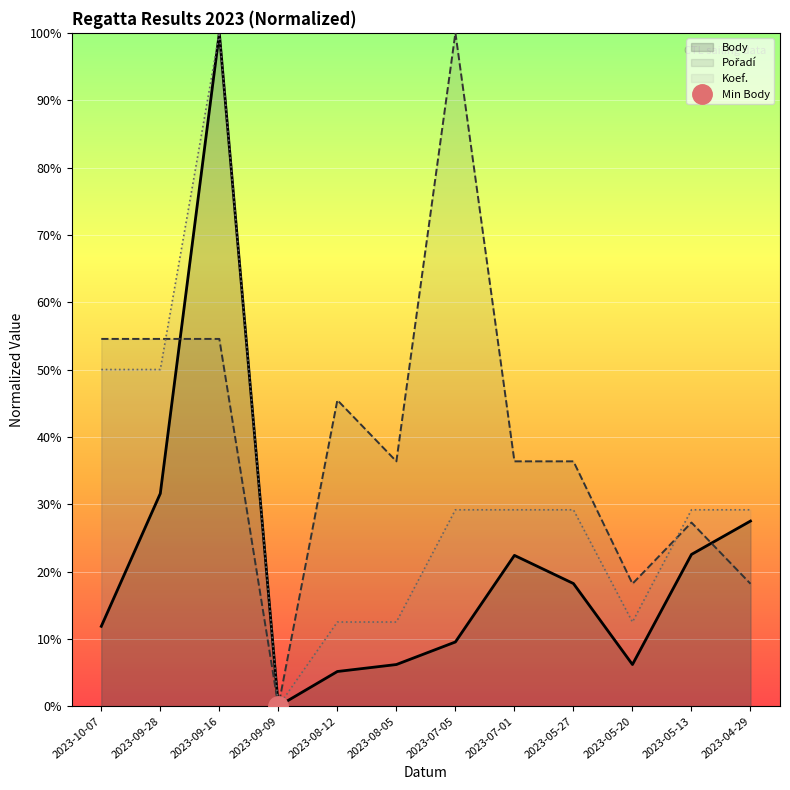

How many interior local valleys does the Koef. series have?

2